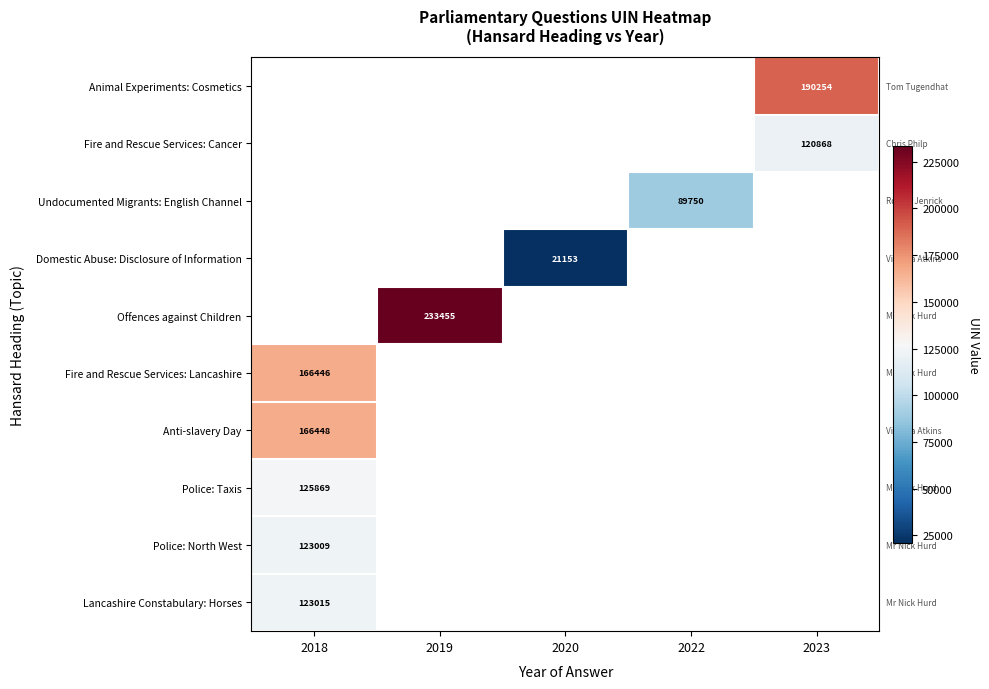

The Police: Taxis series shows 125869 at 2018. True or false?

True